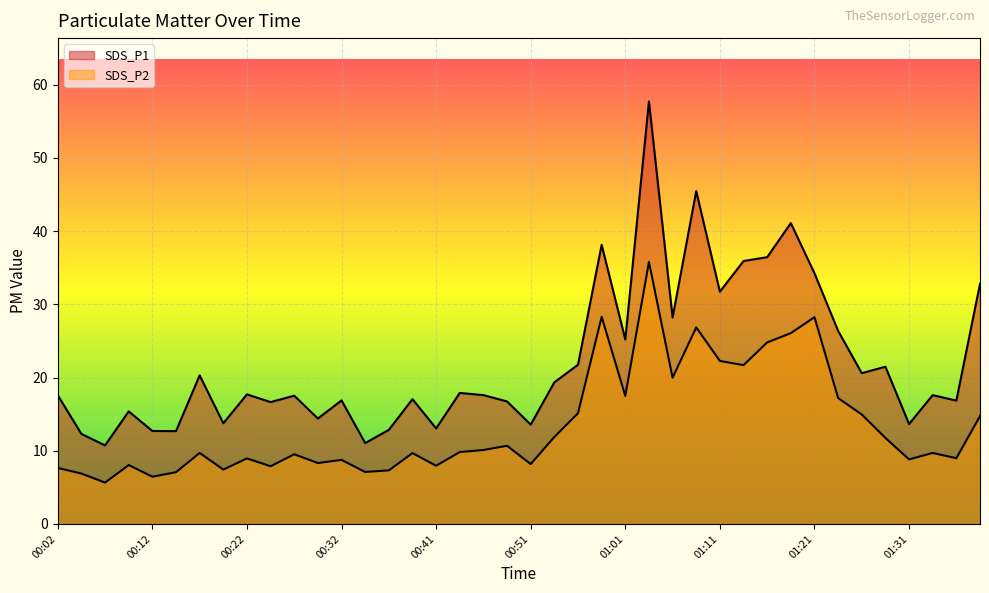

What is the label of the 23rd point from the left?

00:56